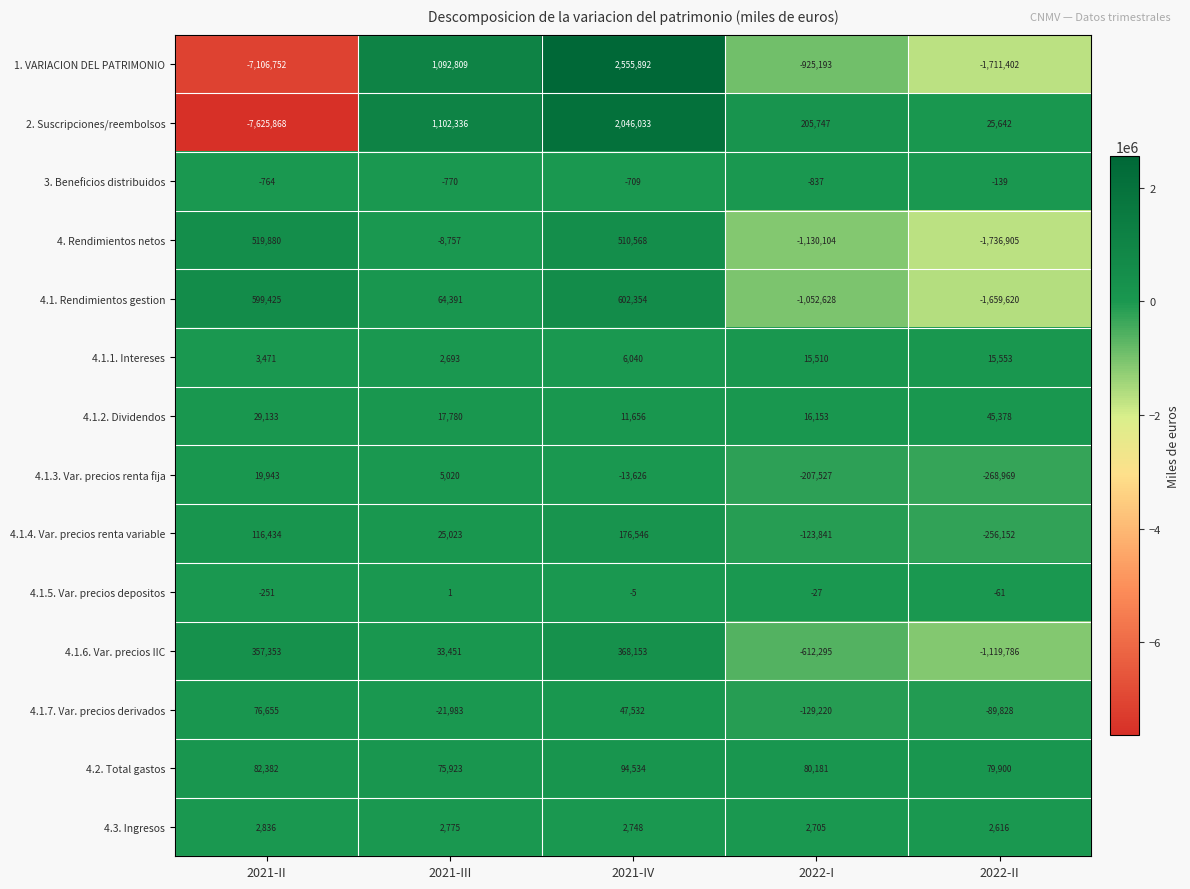

What is the sum of the 4.2. Total gastos values at 2022-I and 2021-II?

162563